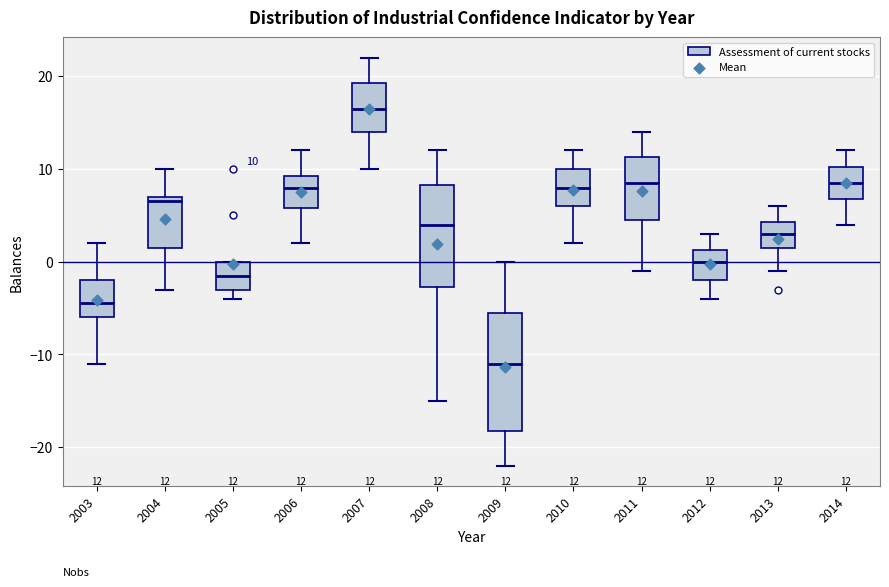

Which box has the highest median line?

2007